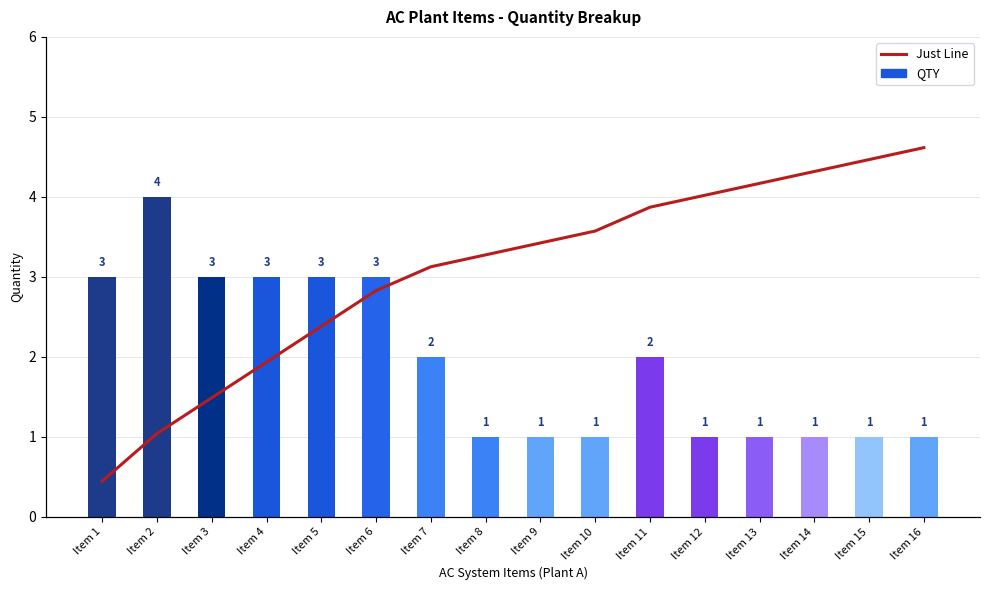

Reading left to right, extract all data points from this chart.

QTY: 3	4	3	3	3	3	2	1	1	1	2	1	1	1	1	1
Just Line: 3	7	10	13	16	19	21	22	23	24	26	27	28	29	30	31